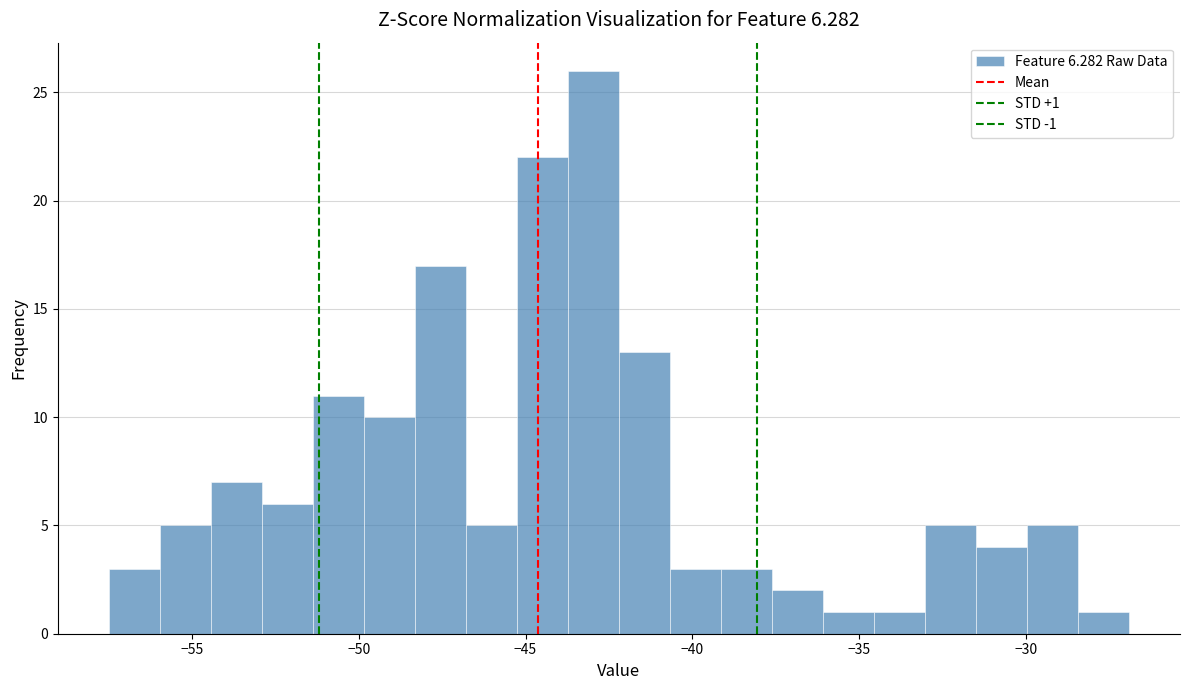

Around what value on the x-axis is the tallest bar? Give the approximate position of its centre, as read against the axis.

-43.0